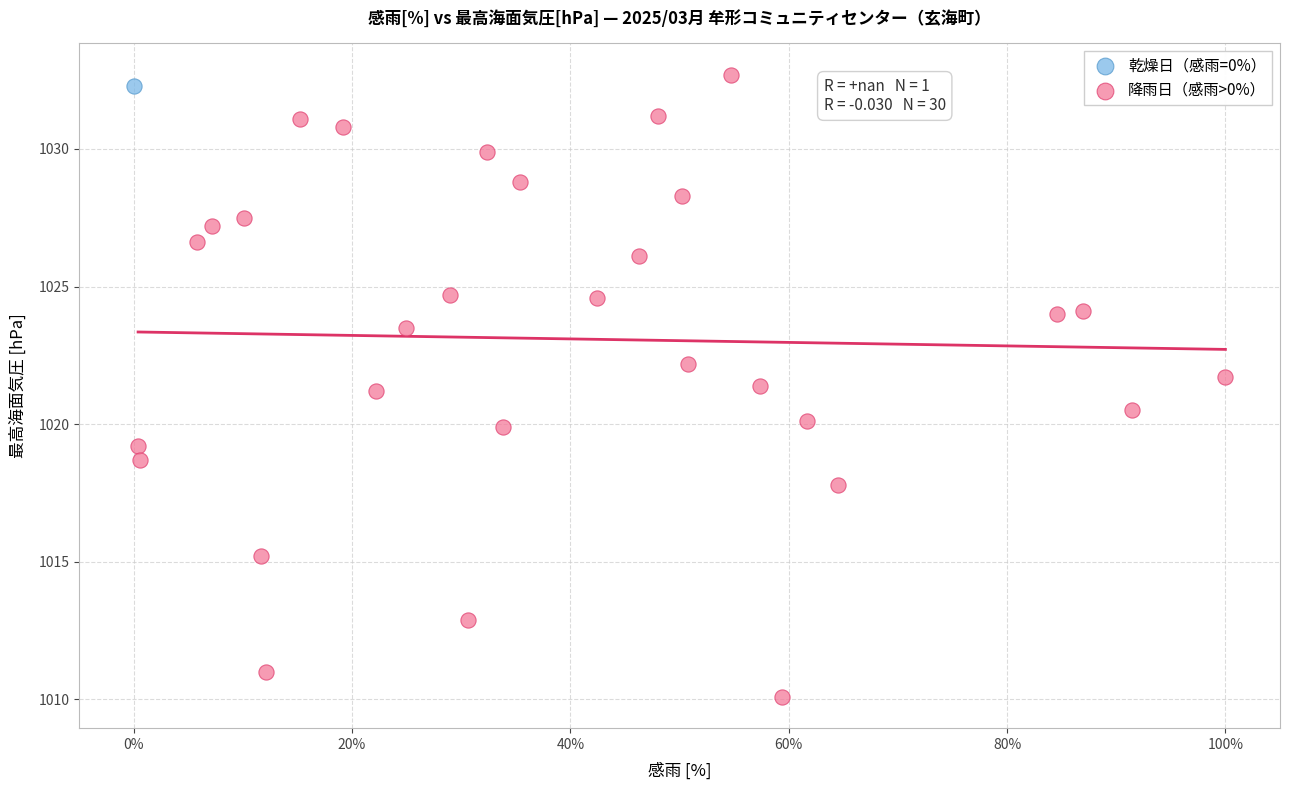

What are all the series names shown in the legend?

乾燥日（感雨=0%）, 降雨日（感雨>0%）